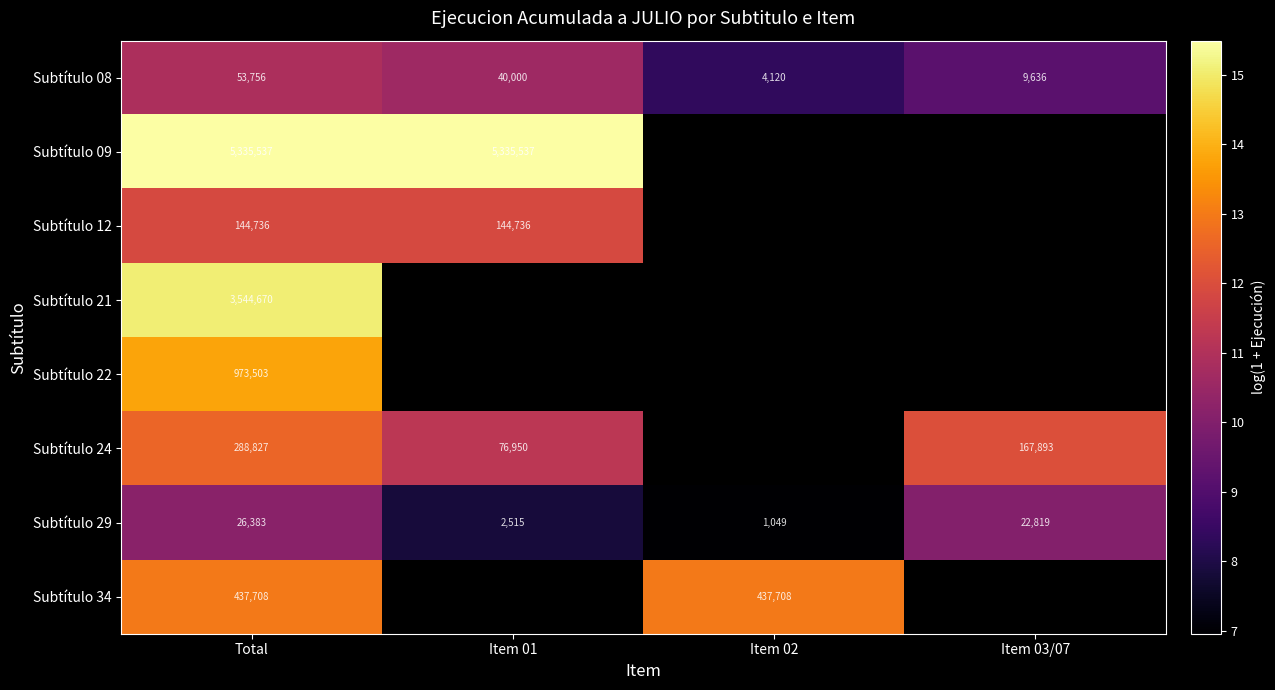

How many categories are shown in the chart?

4